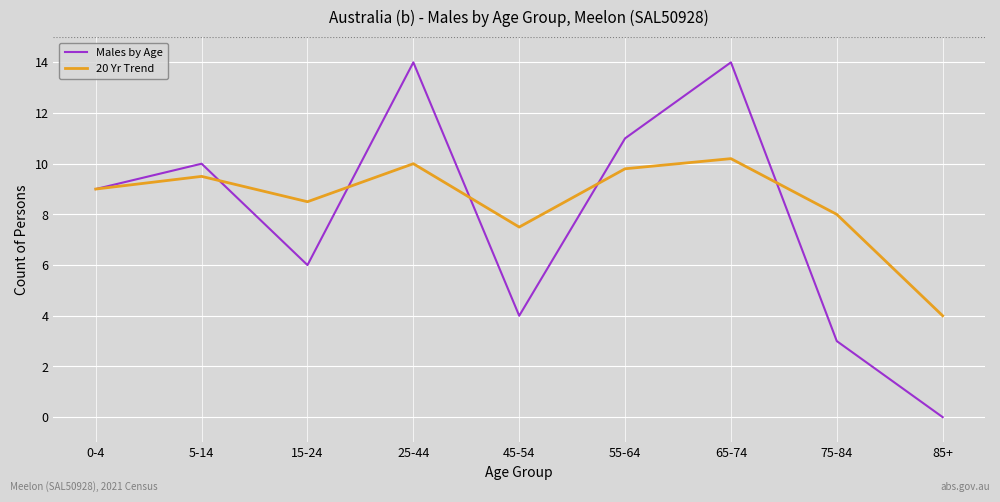

Is the value of Males by Age at 75-84 greater than the value of 20 Yr Trend at 55-64?

No